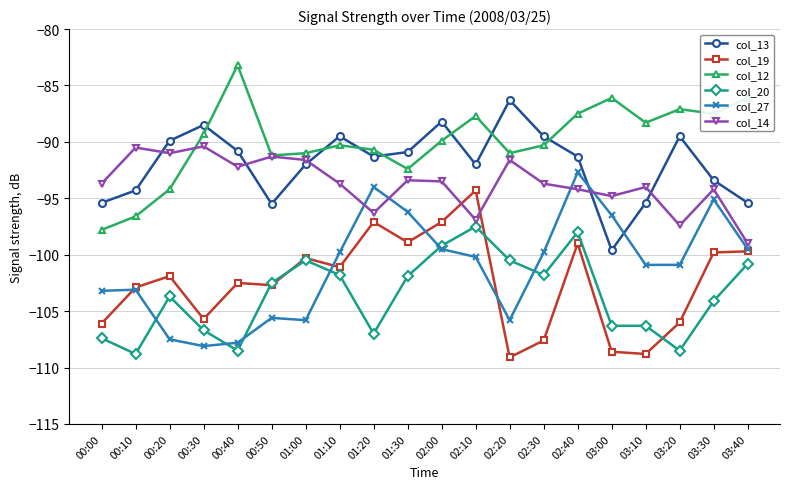

What value does the col_19 series have at 03:10?

-108.8